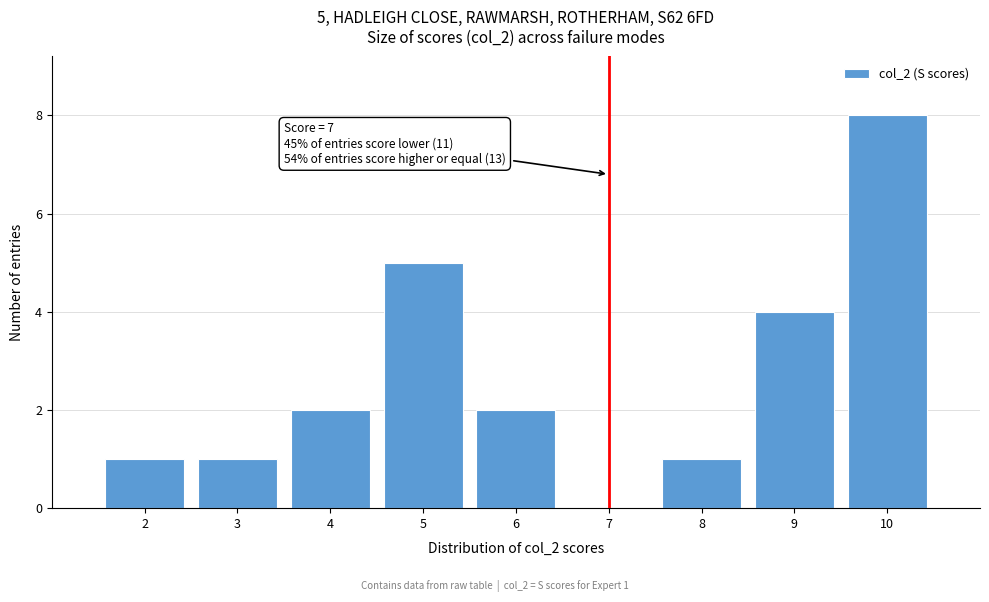

Over which range of the x-axis is the bar tallest?

9.5 to 10.5